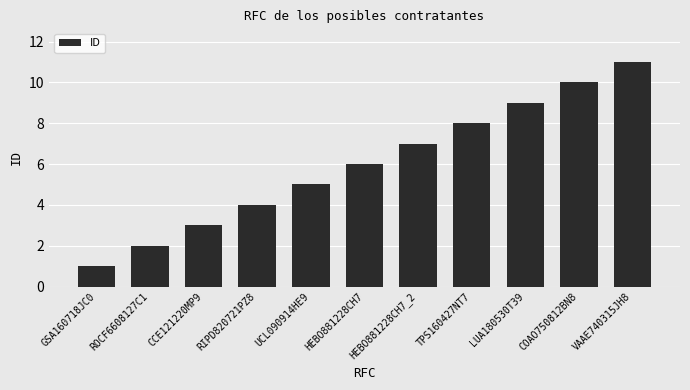

The value at ROCF6608127C1 is 0. True or false?

False